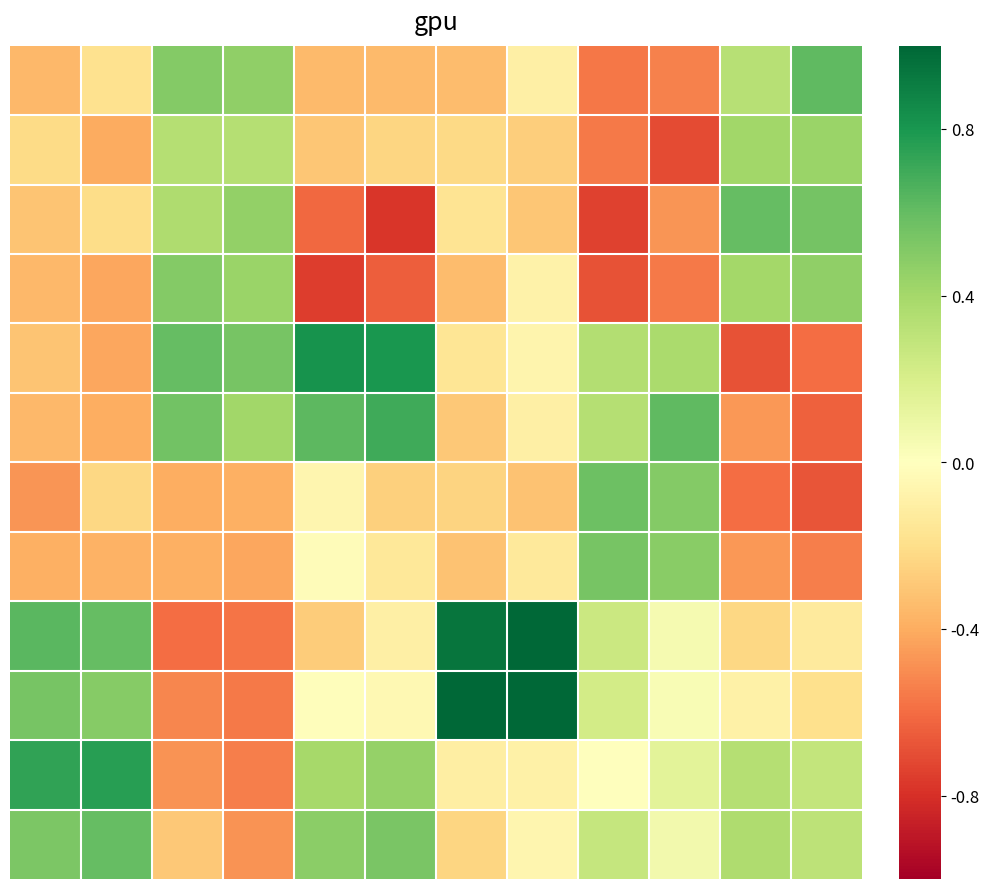

Which category has the highest value across all series?

7